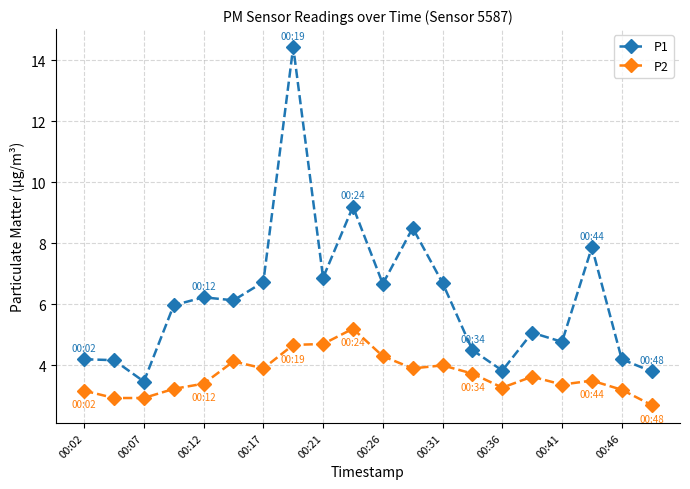

Which series has the largest range (max minus min)?

P1